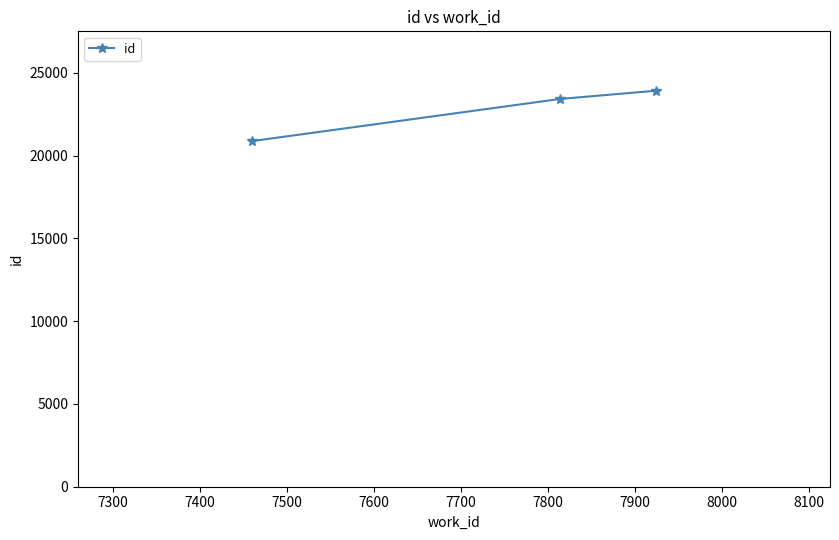

What is the maximum value shown in the chart?

23919